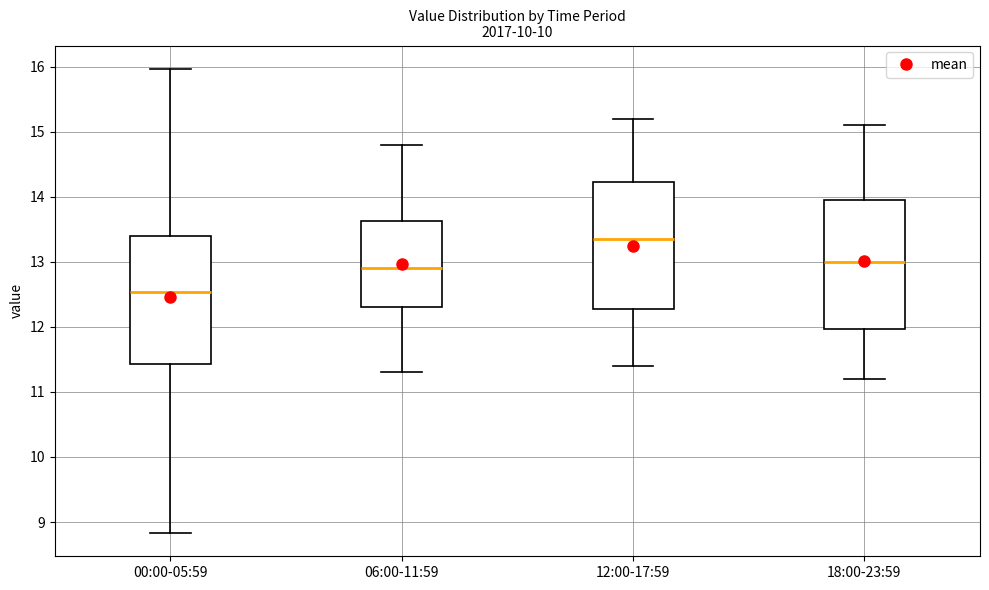

Reading left to right, read every box against the y-axis: the position of its median line, the range the box covers, and the ends of its whiskers. The values are not printed on the chart, so give them approximately, as read against the axis.

00:00-05:59: median 12.5, box 11.4 to 13.4, whiskers 8.8 to 16.0
06:00-11:59: median 12.9, box 12.3 to 13.6, whiskers 11.3 to 14.8
12:00-17:59: median 13.4, box 12.3 to 14.2, whiskers 11.4 to 15.2
18:00-23:59: median 13.0, box 12.0 to 14.0, whiskers 11.2 to 15.1